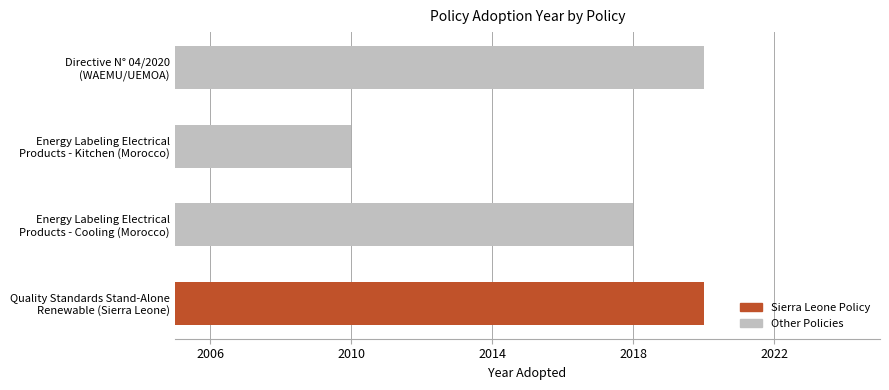

How many data points are less than 2020?

2